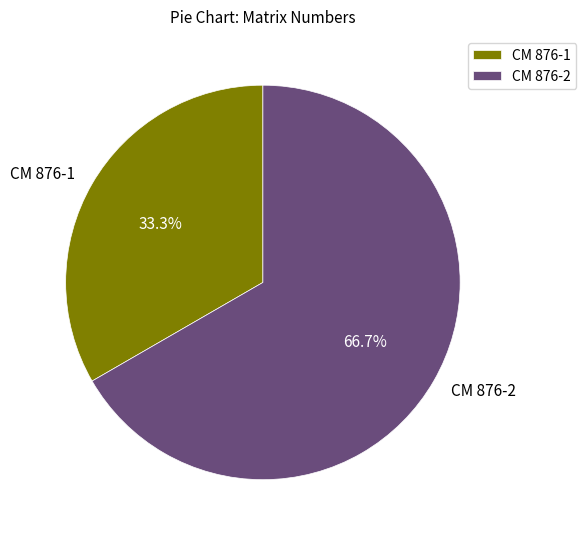

How many segments does this pie chart have?

2